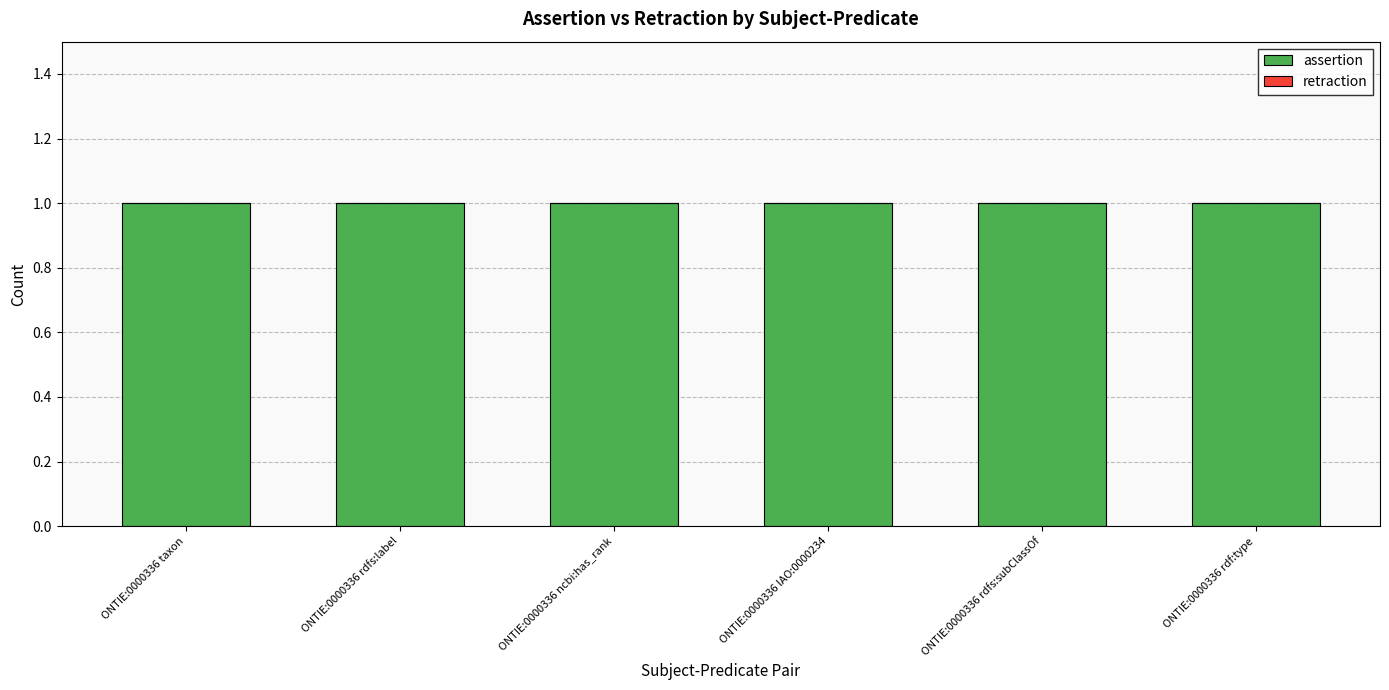

Count the number of data series in this chart.

2